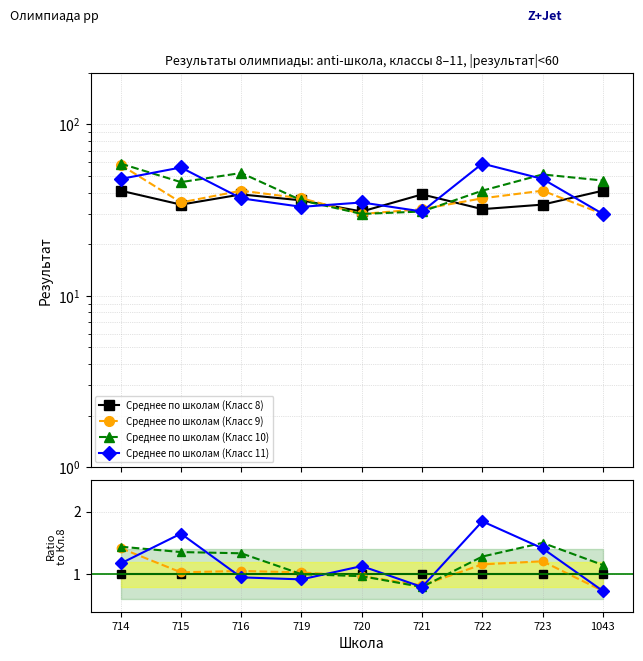

Reading left to right, extract all data points from this chart.

Среднее по школам (Класс 8): 1.0	1.0	1.0	1.0	1.0	1.0	1.0	1.0	1.0
Среднее по школам (Класс 9): 1.4	1.0	1.1	1.0	1.0	0.8	1.2	1.2	0.7
Среднее по школам (Класс 10): 1.4	1.4	1.3	1.0	1.0	0.8	1.3	1.5	1.1
Среднее по школам (Класс 11): 1.2	1.6	0.9	0.9	1.1	0.8	1.8	1.4	0.7